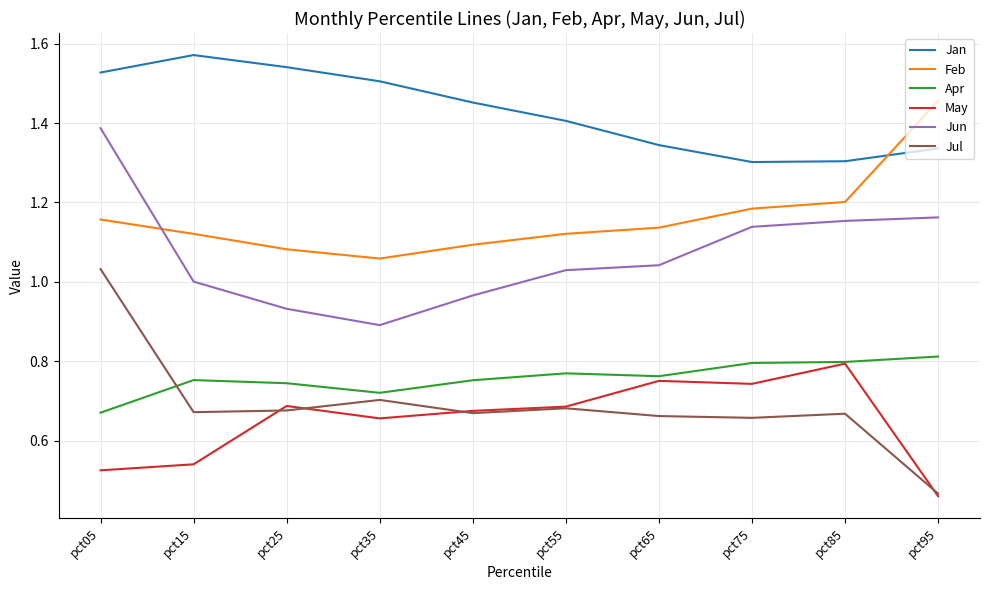

What is the sum of the Jun values at pct75 and pct35?

2.0